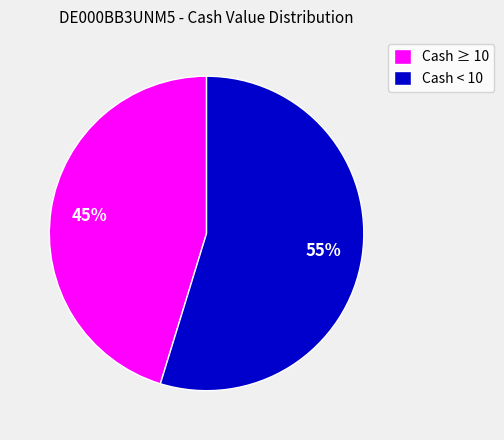

Which category has the smallest portion of the pie?

Cash ≥ 10